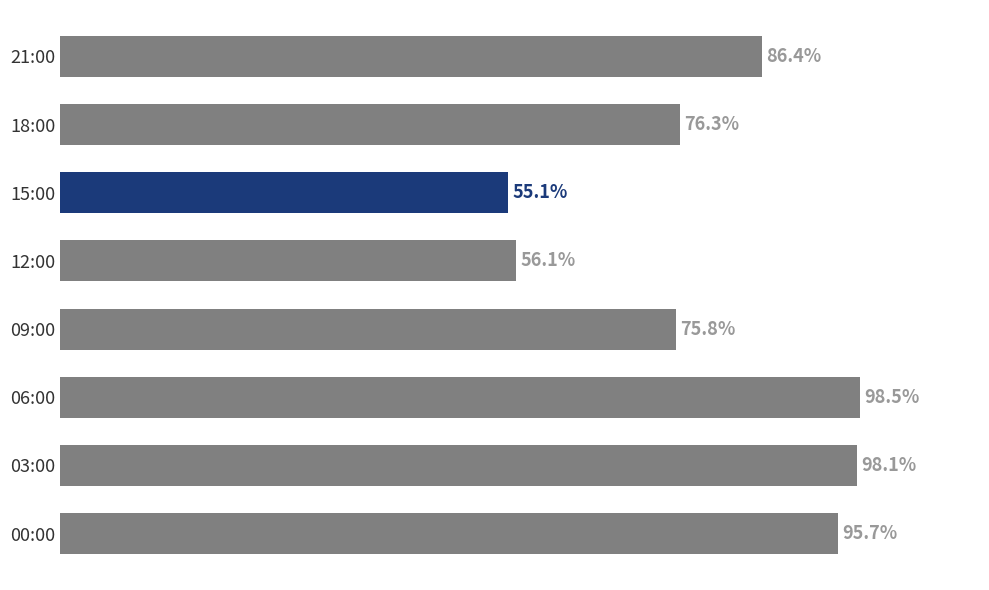

Are the bars horizontal?

Yes